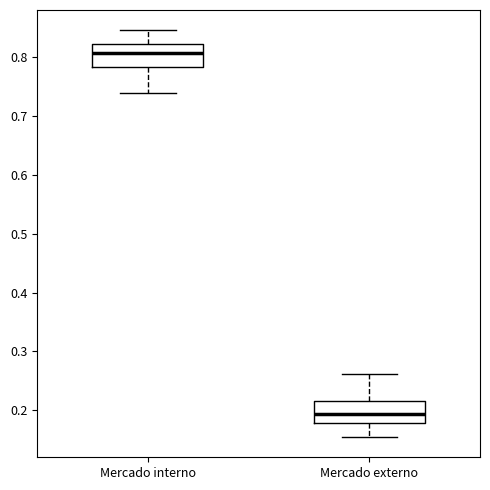

Which box has the highest median line?

Mercado interno